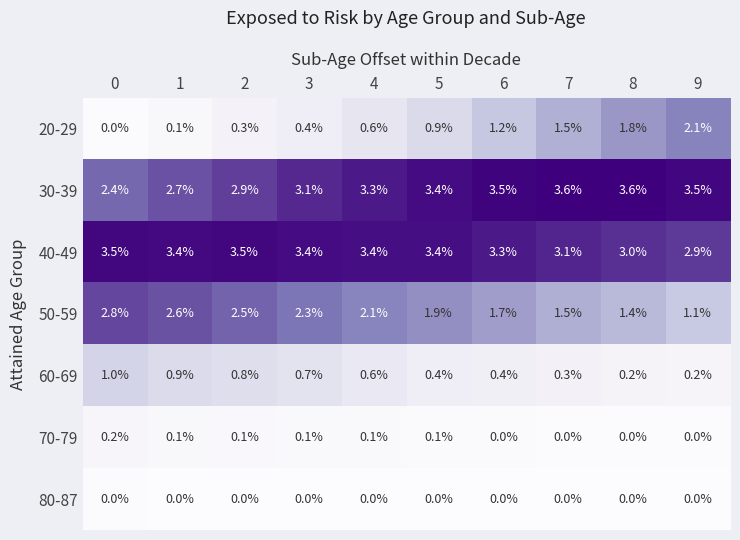

Which series has the largest total across all categories?

40-49